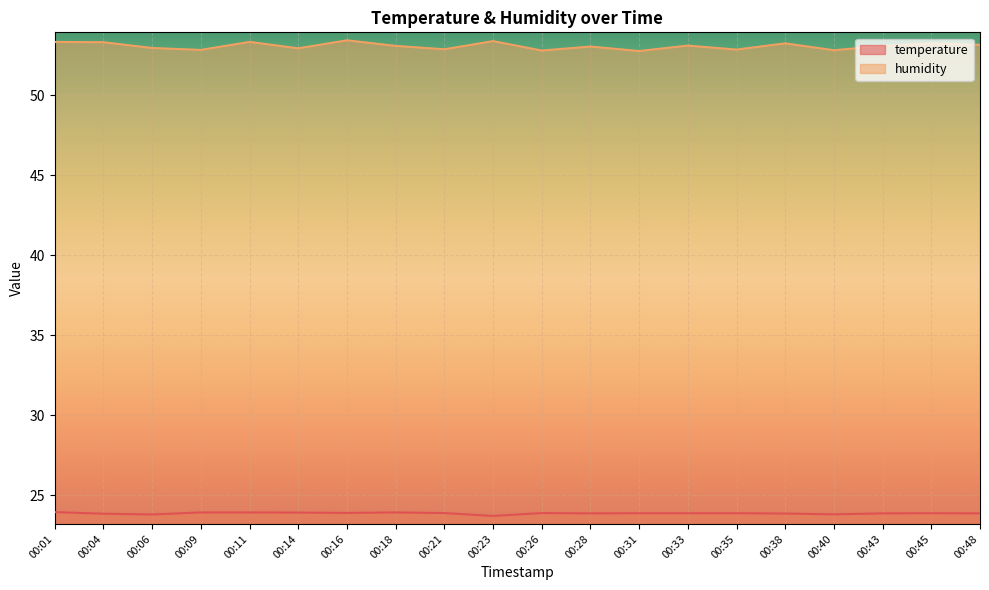

Which has a higher value, 00:21 or 00:14?

00:14